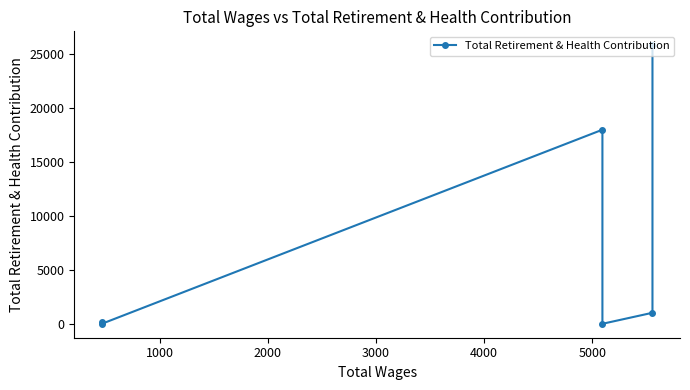

Approximately how many times larger is the value at 1000 compared to 0?

1.0